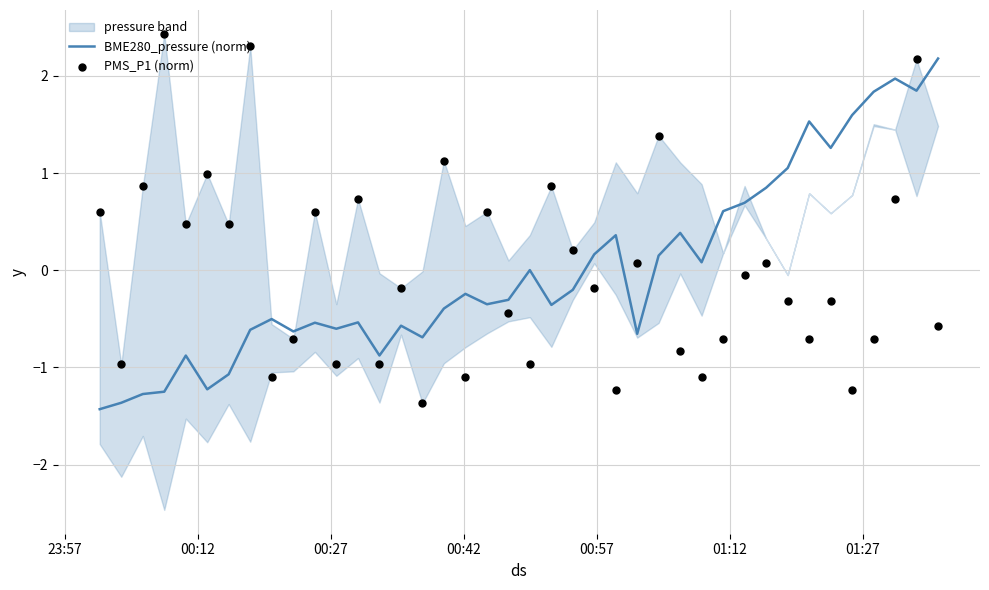

Which series has the largest total across all categories?

PMS_P1 (norm)